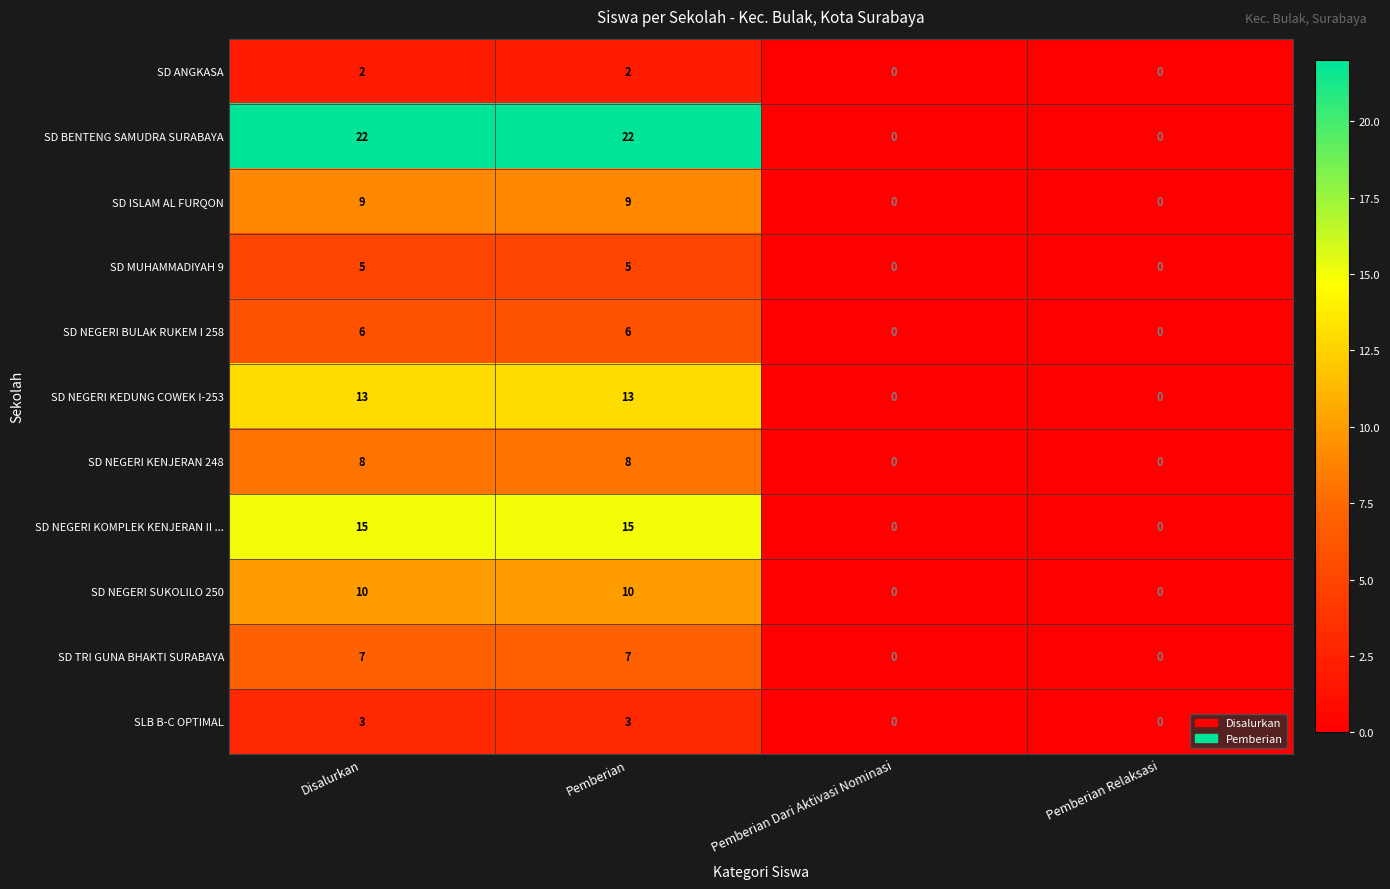

True or false: SD TRI GUNA BHAKTI SURABAYA has a value of -4 at Pemberian Dari Aktivasi Nominasi.

False